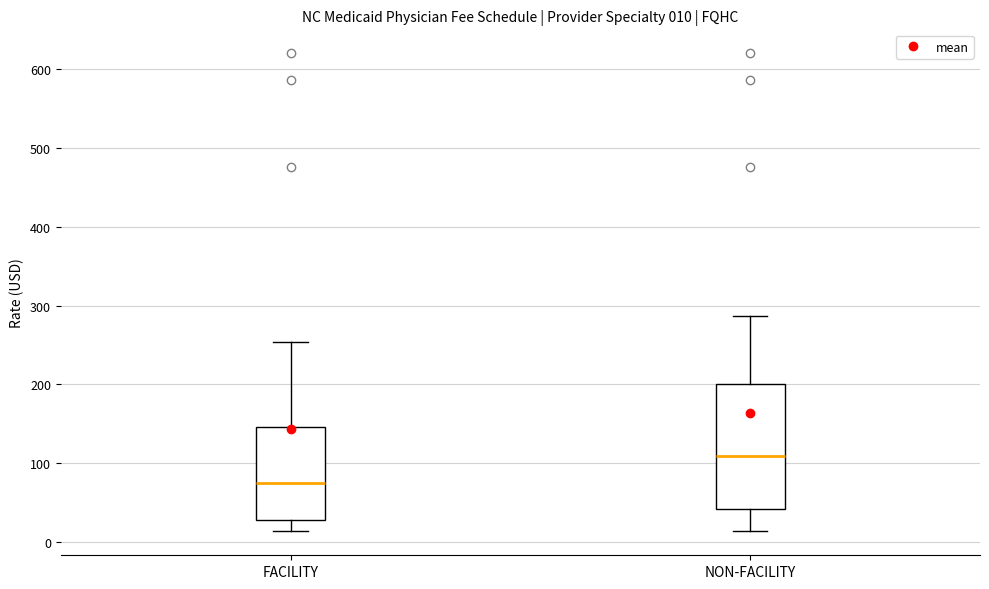

Comparing the boxes themselves (not the whiskers), which one is the tallest?

NON-FACILITY